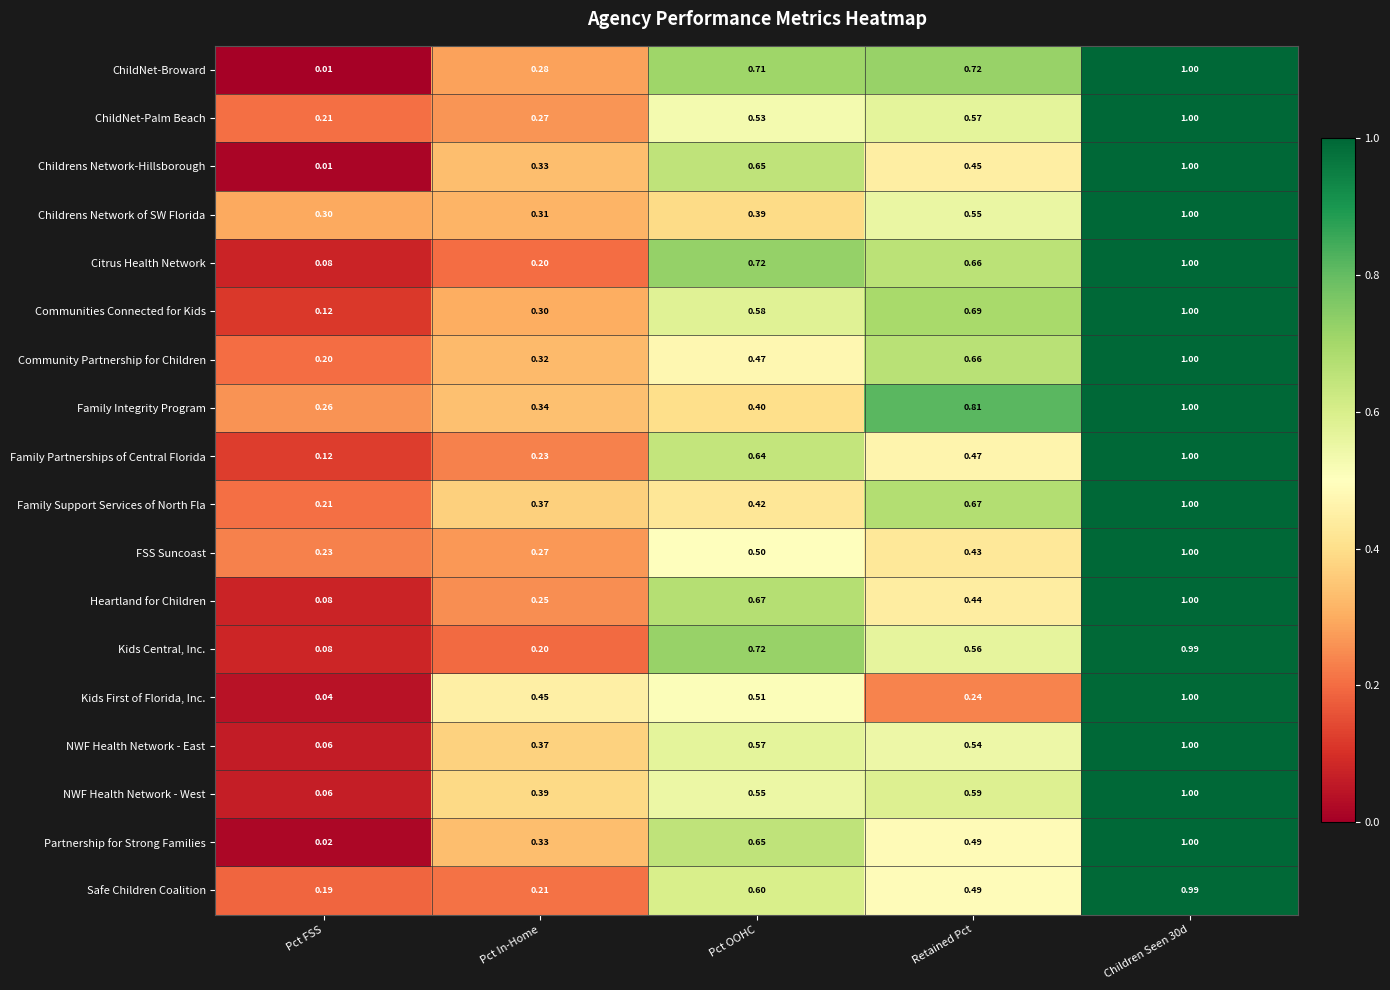

How many distinct data groups are displayed?

18